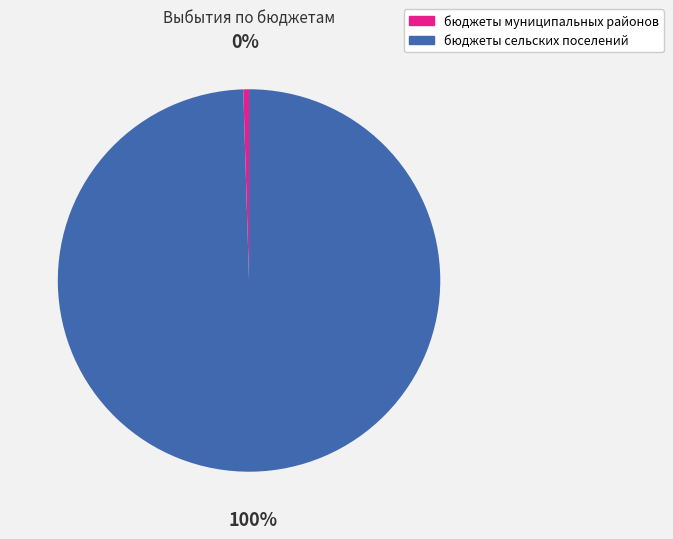

Count the number of slices in the pie.

2